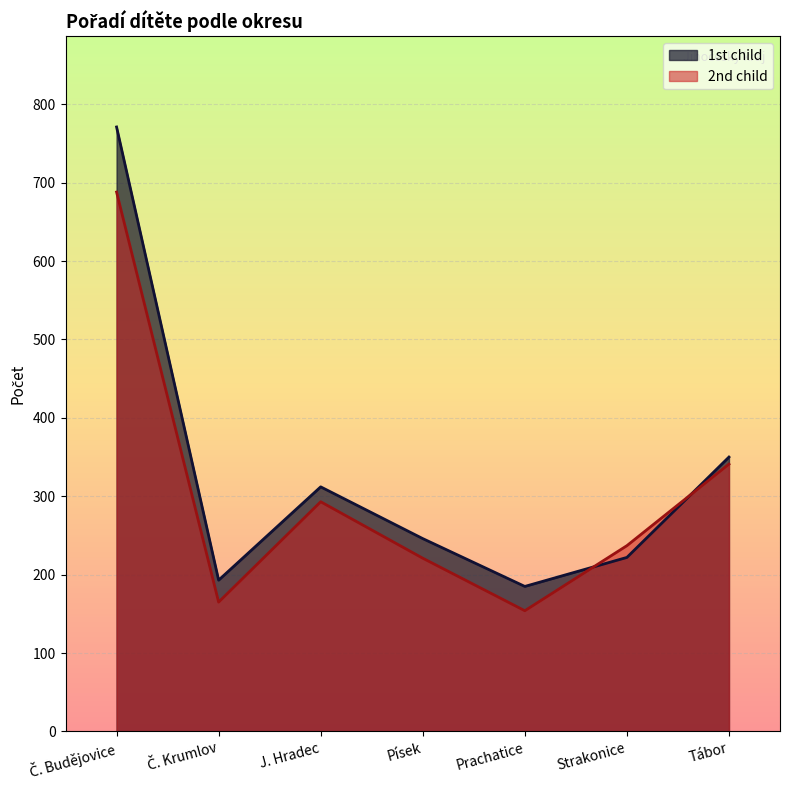

The 2nd child series shows 237 at Strakonice. True or false?

True